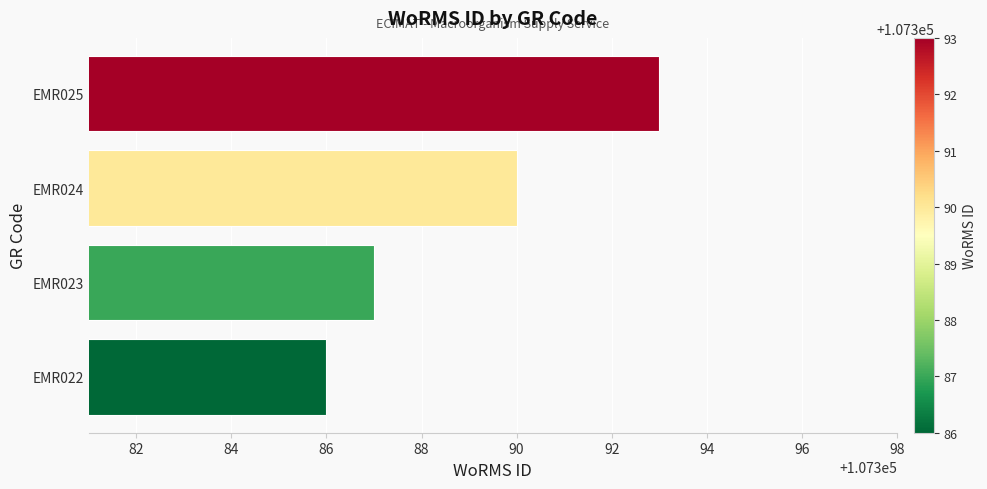

Which has a higher value, EMR024 or EMR023?

EMR024